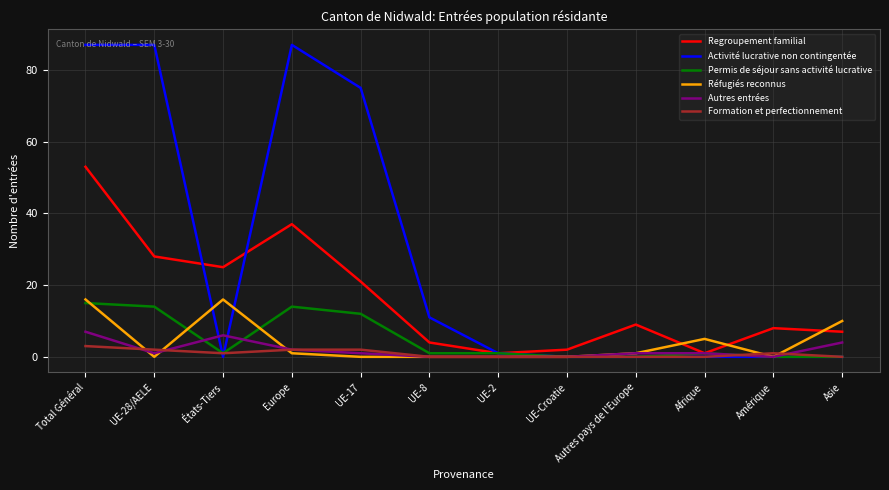

Is it true that Permis de séjour sans activité lucrative equals 0 at Amérique?

True